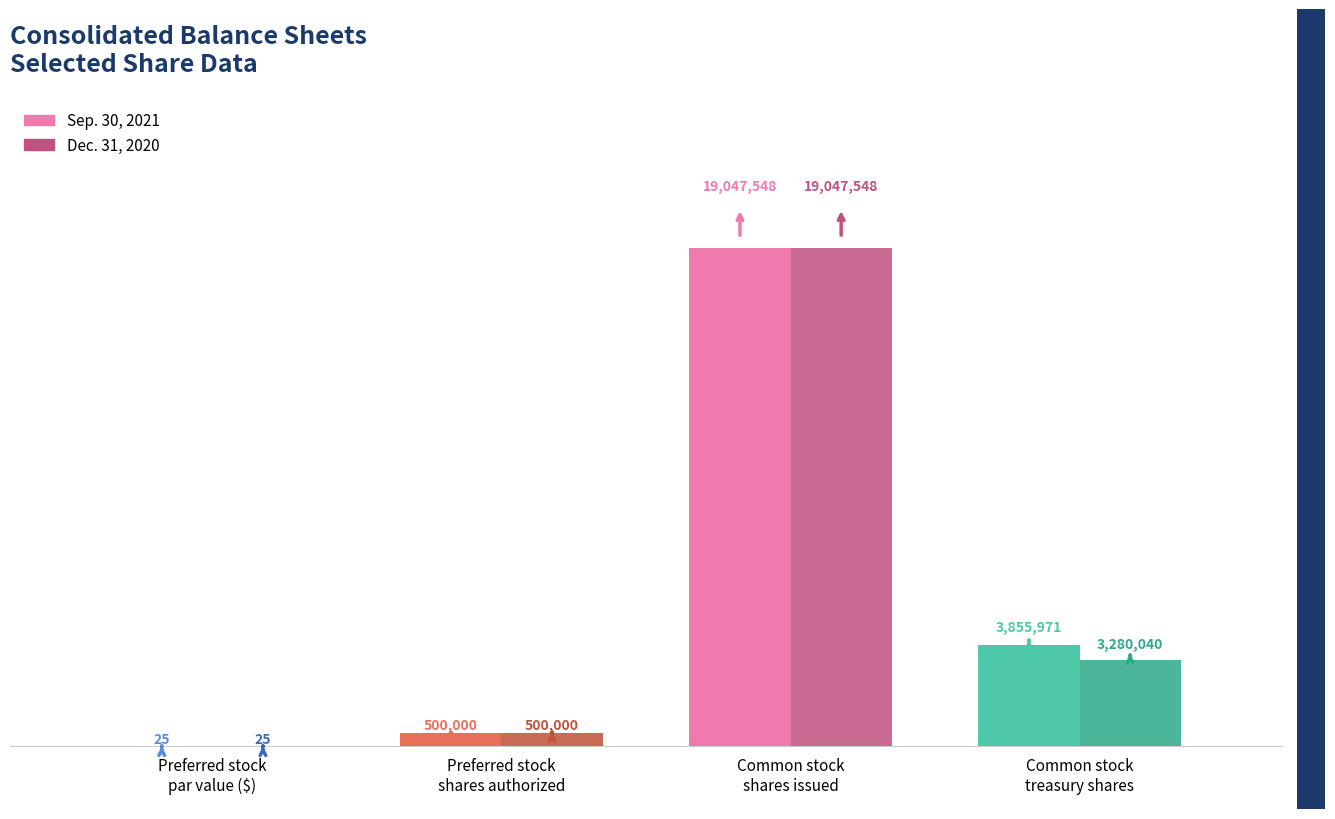

What are all the series names shown in the legend?

Sep. 30, 2021, Dec. 31, 2020